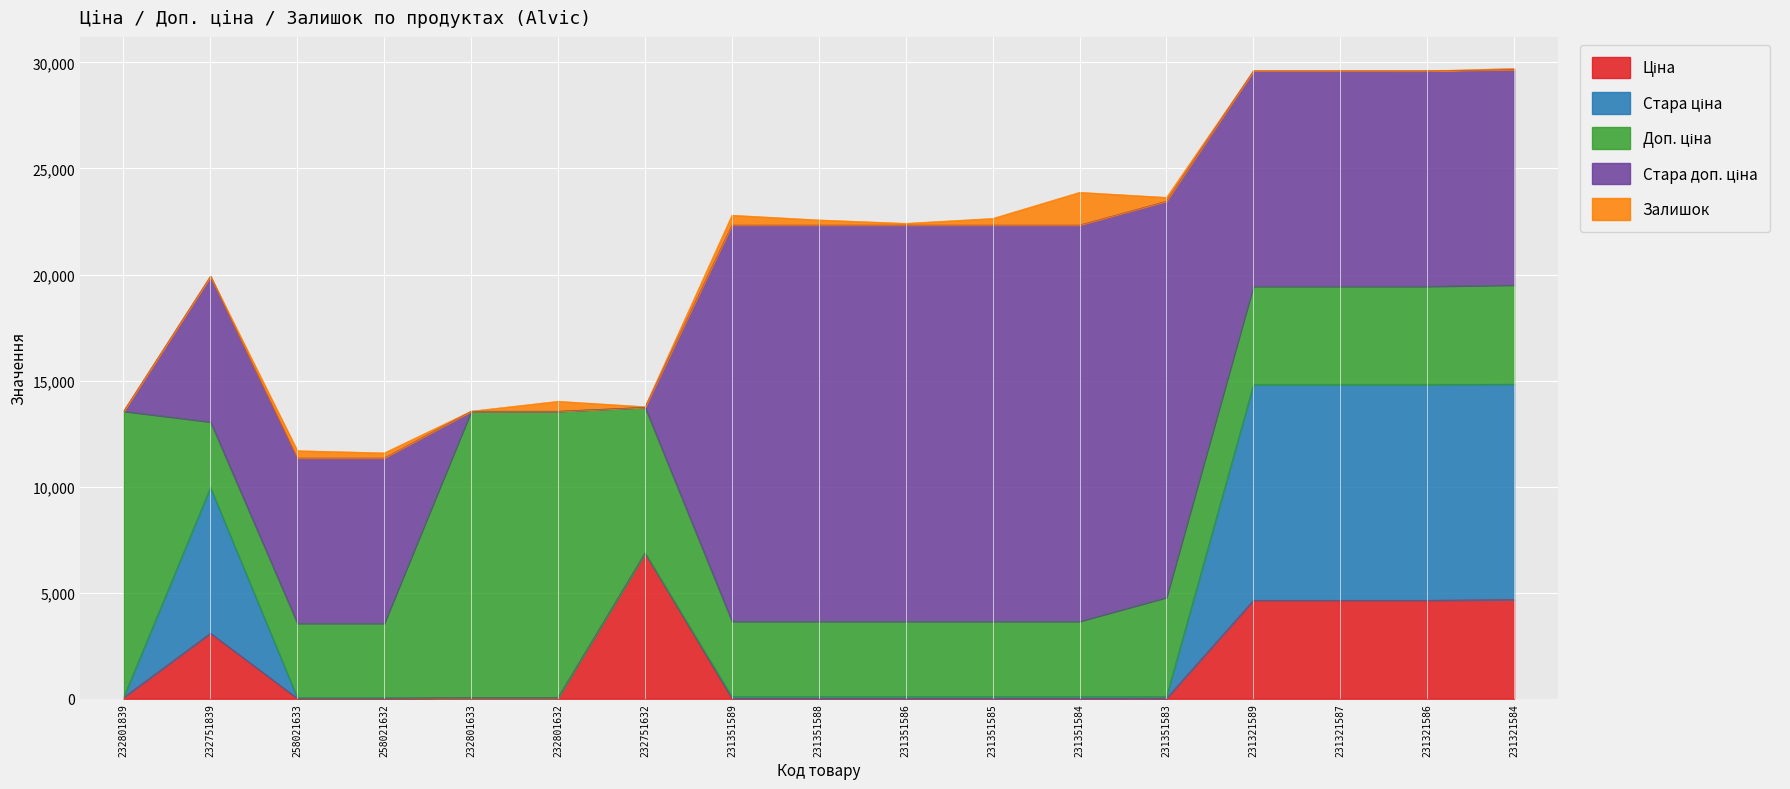

What is the difference between the highest and lowest values at 231351589?

18668.2